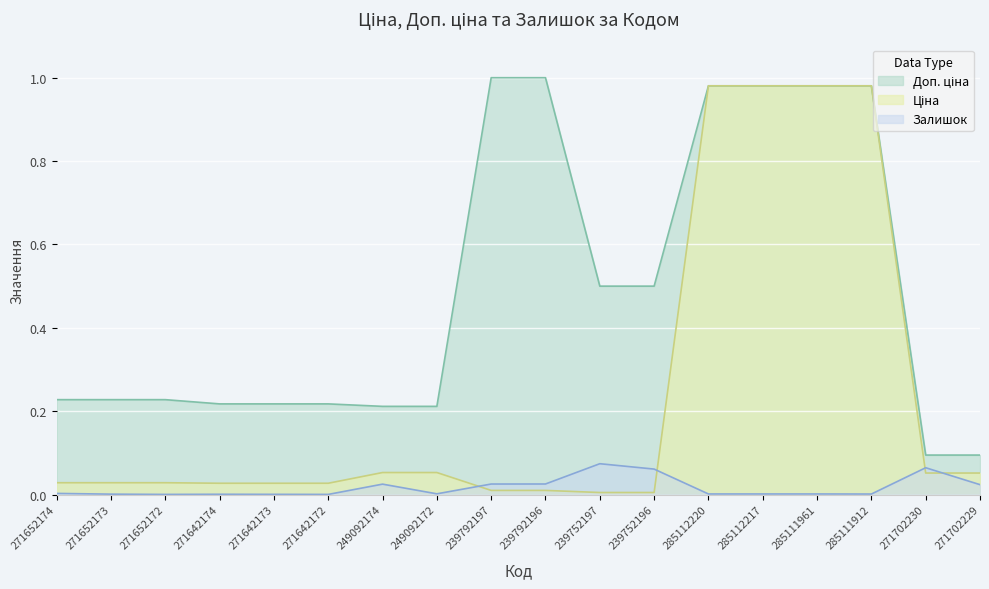

Which series has the largest range (max minus min)?

Ціна